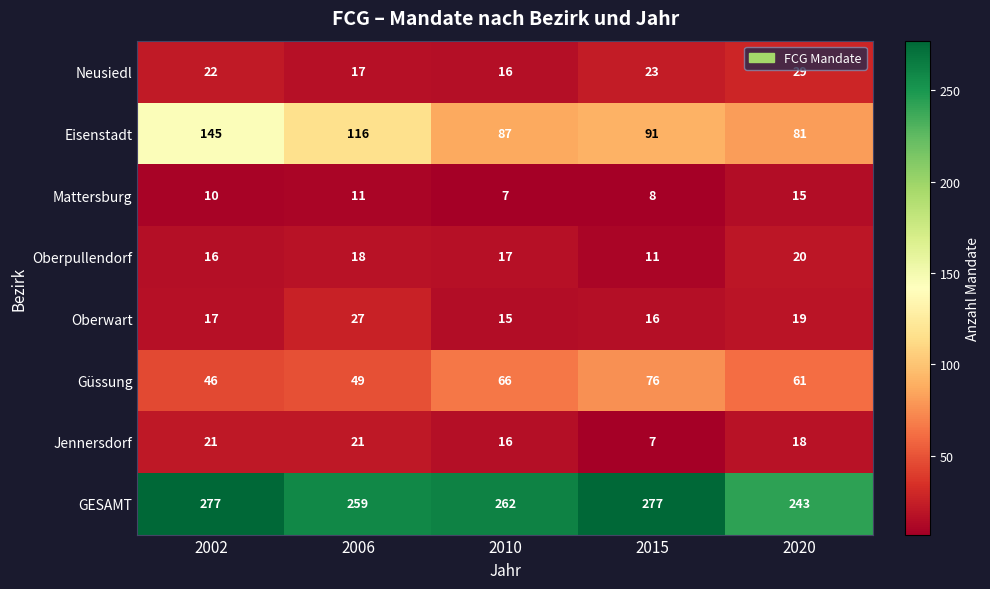

Is it true that Neusiedl equals 36 at 2002?

False